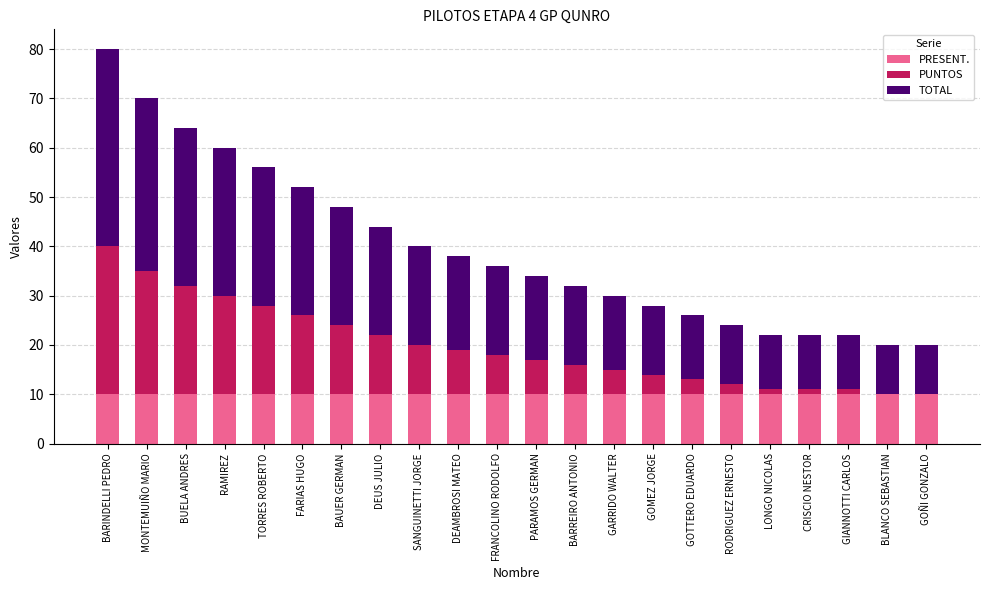

What is the highest value of the PRESENT. series?

10